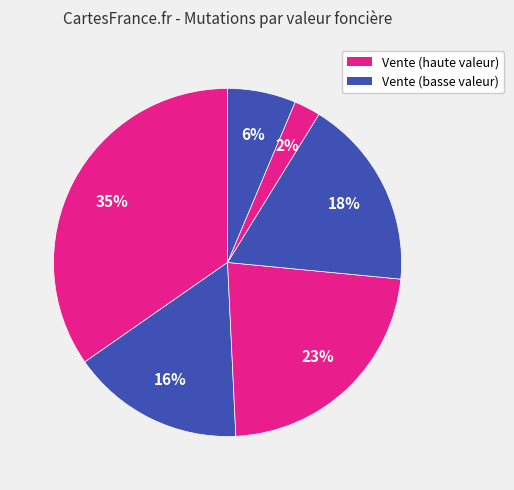

Does any single category account for the majority?

No